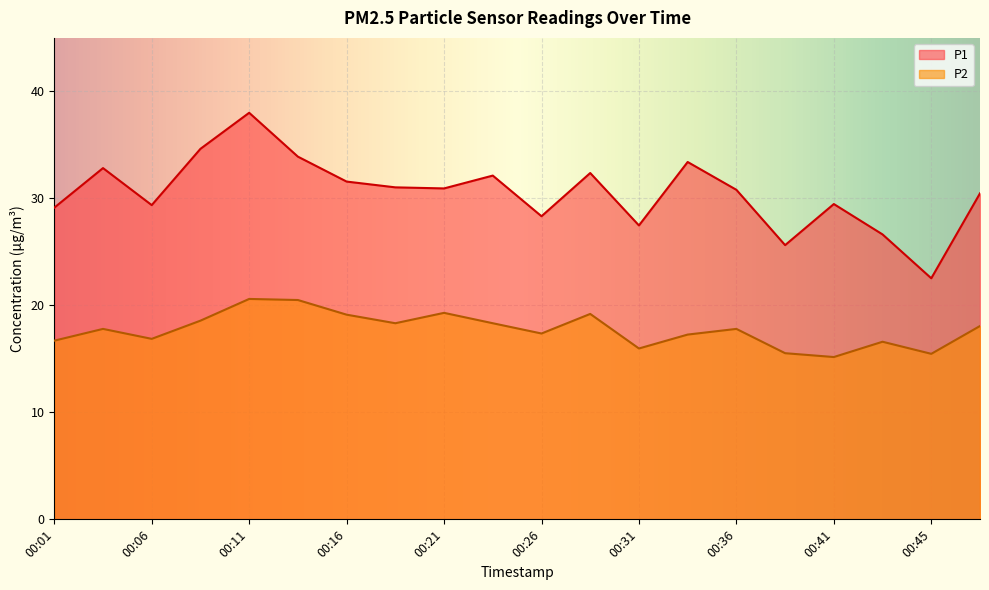

True or false: P1 has a value of 30.8 at 00:36.

True